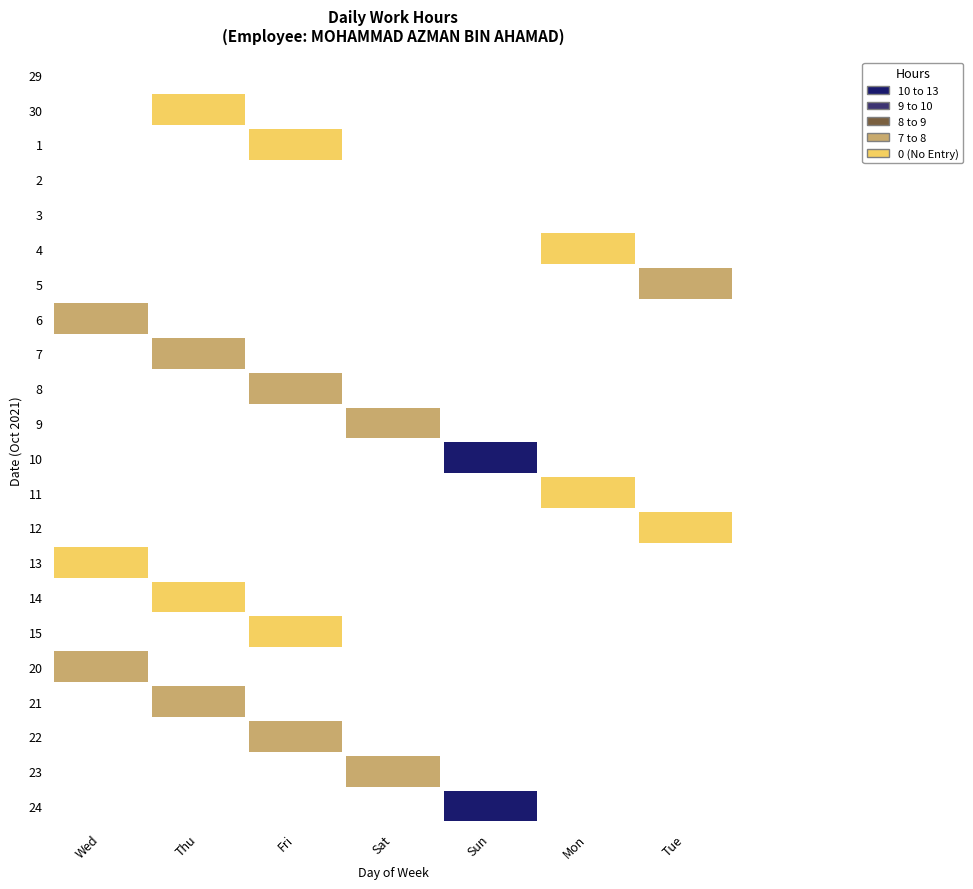

Is the value of 3 at Thu greater than the value of 6 at Sun?

No